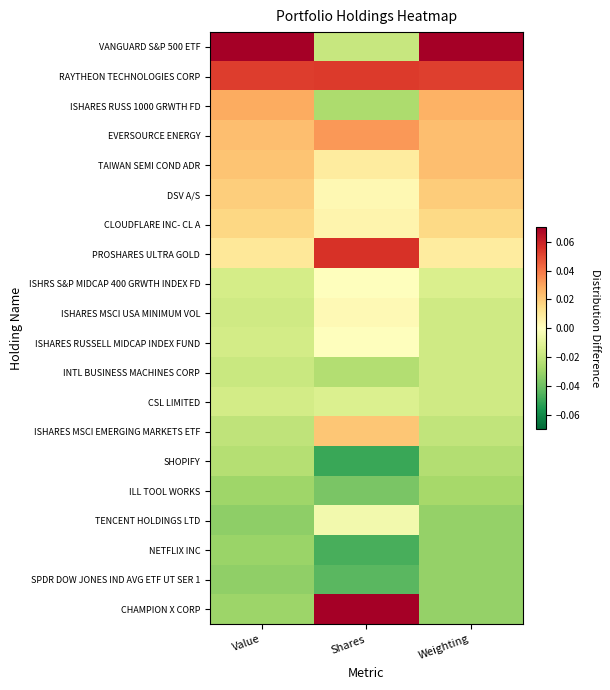

Reading right to left, extract all data points from this chart.

VANGUARD S&P 500 ETF: Weighting=0.1	Shares=-0.0	Value=0.1
RAYTHEON TECHNOLOGIES CORP: Weighting=0.1	Shares=0.1	Value=0.1
ISHARES RUSS 1000 GRWTH FD: Weighting=0.0	Shares=-0.0	Value=0.0
EVERSOURCE ENERGY: Weighting=0.0	Shares=0.0	Value=0.0
TAIWAN SEMI COND ADR: Weighting=0.0	Shares=0.0	Value=0.0
DSV A/S: Weighting=0.0	Shares=0.0	Value=0.0
CLOUDFLARE INC- CL A: Weighting=0.0	Shares=0.0	Value=0.0
PROSHARES ULTRA GOLD: Weighting=0.0	Shares=0.1	Value=0.0
ISHRS S&P MIDCAP 400 GRWTH INDEX FD: Weighting=-0.0	Shares=-0.0	Value=-0.0
ISHARES MSCI USA MINIMUM VOL: Weighting=-0.0	Shares=0.0	Value=-0.0
ISHARES RUSSELL MIDCAP INDEX FUND: Weighting=-0.0	Shares=-0.0	Value=-0.0
INTL BUSINESS MACHINES CORP: Weighting=-0.0	Shares=-0.0	Value=-0.0
CSL LIMITED: Weighting=-0.0	Shares=-0.0	Value=-0.0
ISHARES MSCI EMERGING MARKETS ETF: Weighting=-0.0	Shares=0.0	Value=-0.0
SHOPIFY: Weighting=-0.0	Shares=-0.0	Value=-0.0
ILL TOOL WORKS: Weighting=-0.0	Shares=-0.0	Value=-0.0
TENCENT HOLDINGS LTD: Weighting=-0.0	Shares=-0.0	Value=-0.0
NETFLIX INC: Weighting=-0.0	Shares=-0.0	Value=-0.0
SPDR DOW JONES IND AVG ETF UT SER 1: Weighting=-0.0	Shares=-0.0	Value=-0.0
CHAMPION X CORP: Weighting=-0.0	Shares=0.1	Value=-0.0